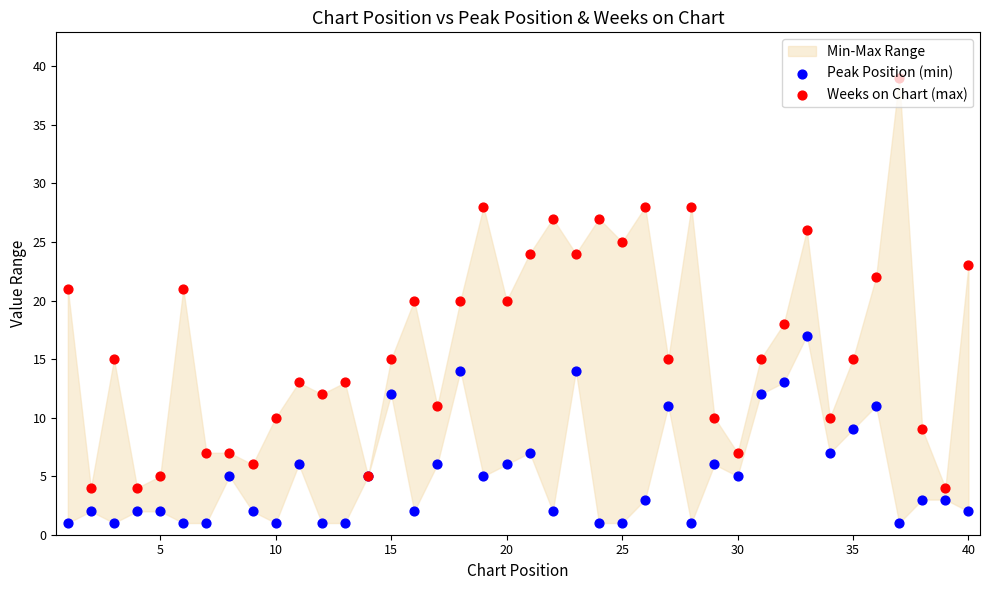

What are all the series names shown in the legend?

Peak Position (min), Weeks on Chart (max)